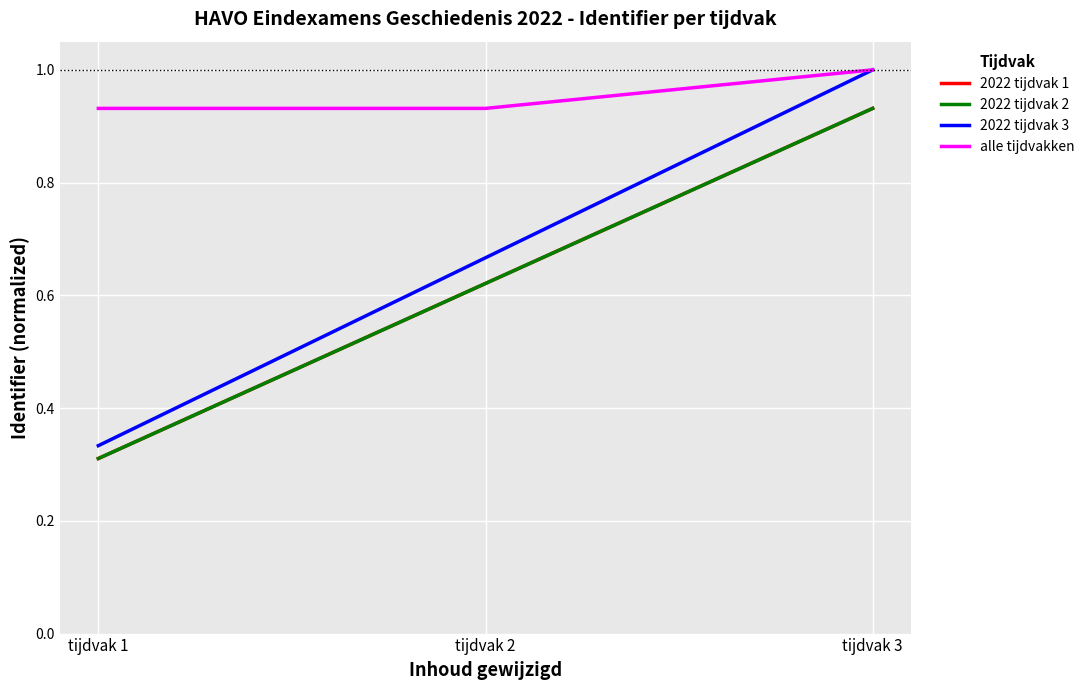

What is the difference between the maximum and second lowest values in the alle tijdvakken series?

0.1